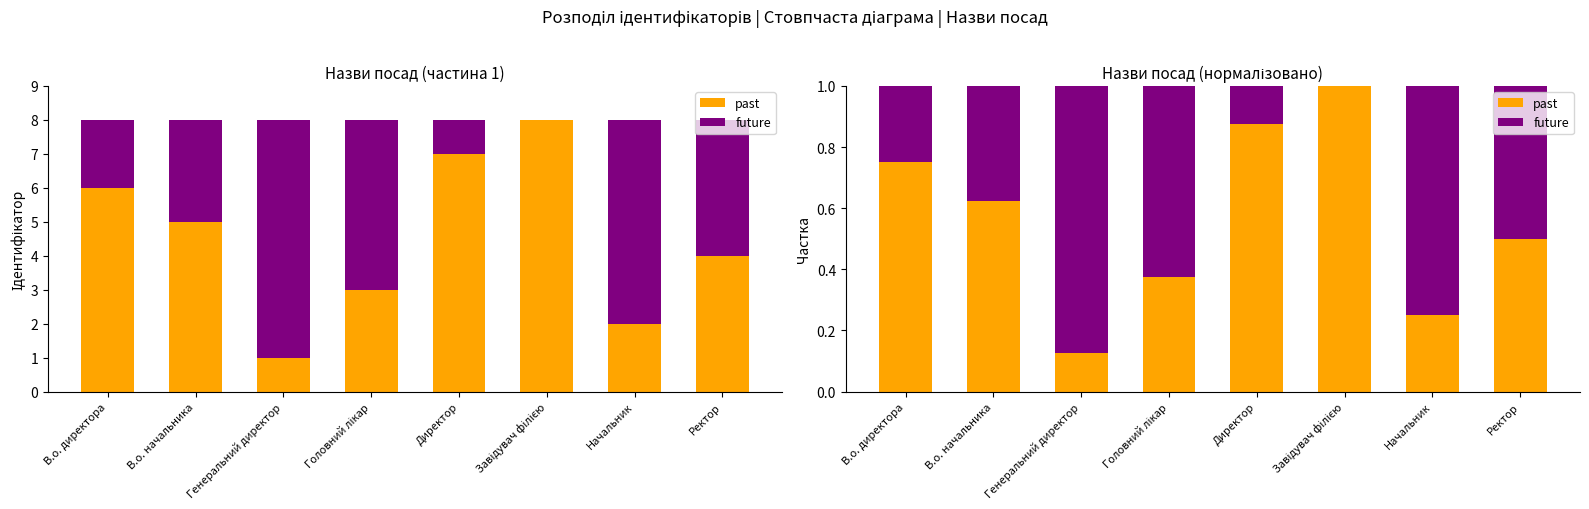

What is the maximum value shown in the chart?

1.0